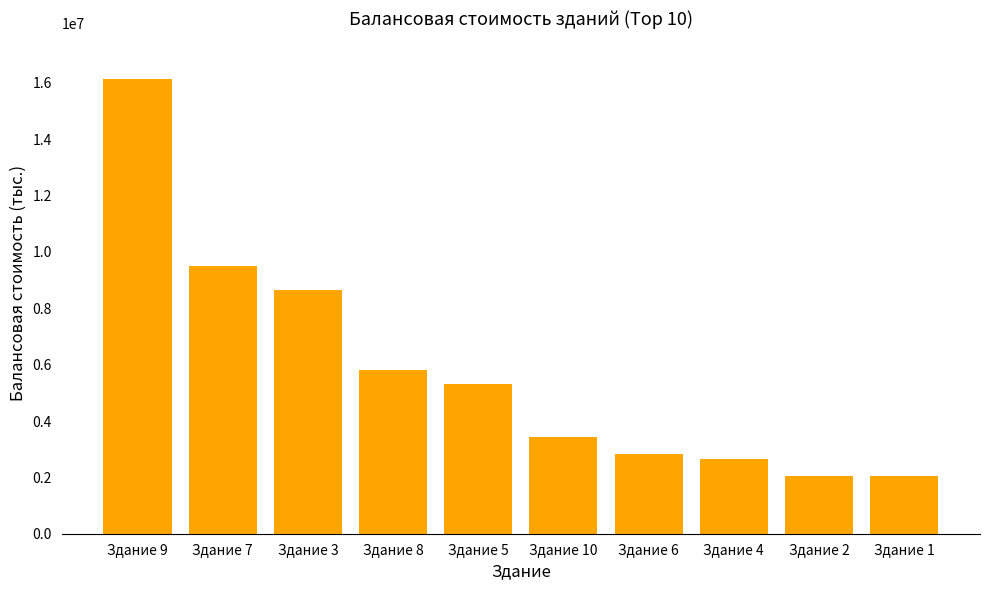

What is the smallest value displayed?

2055138.9